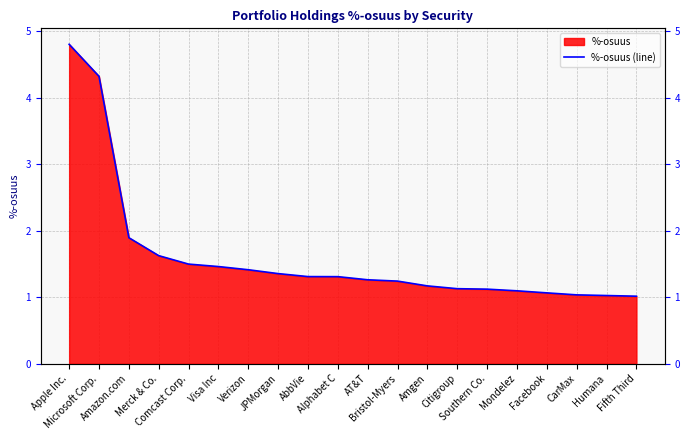

Between Visa Inc and Southern Co., which is larger?

Visa Inc